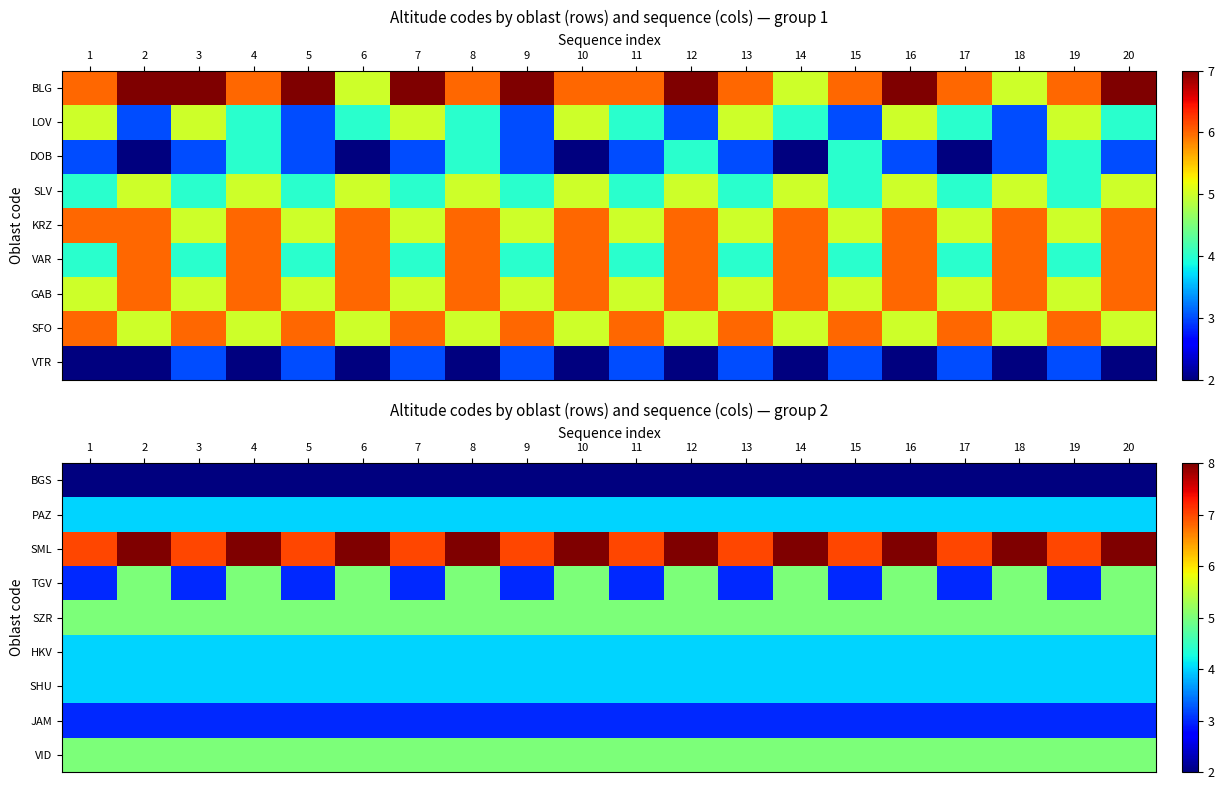

What is the sum of all SZR values?

100